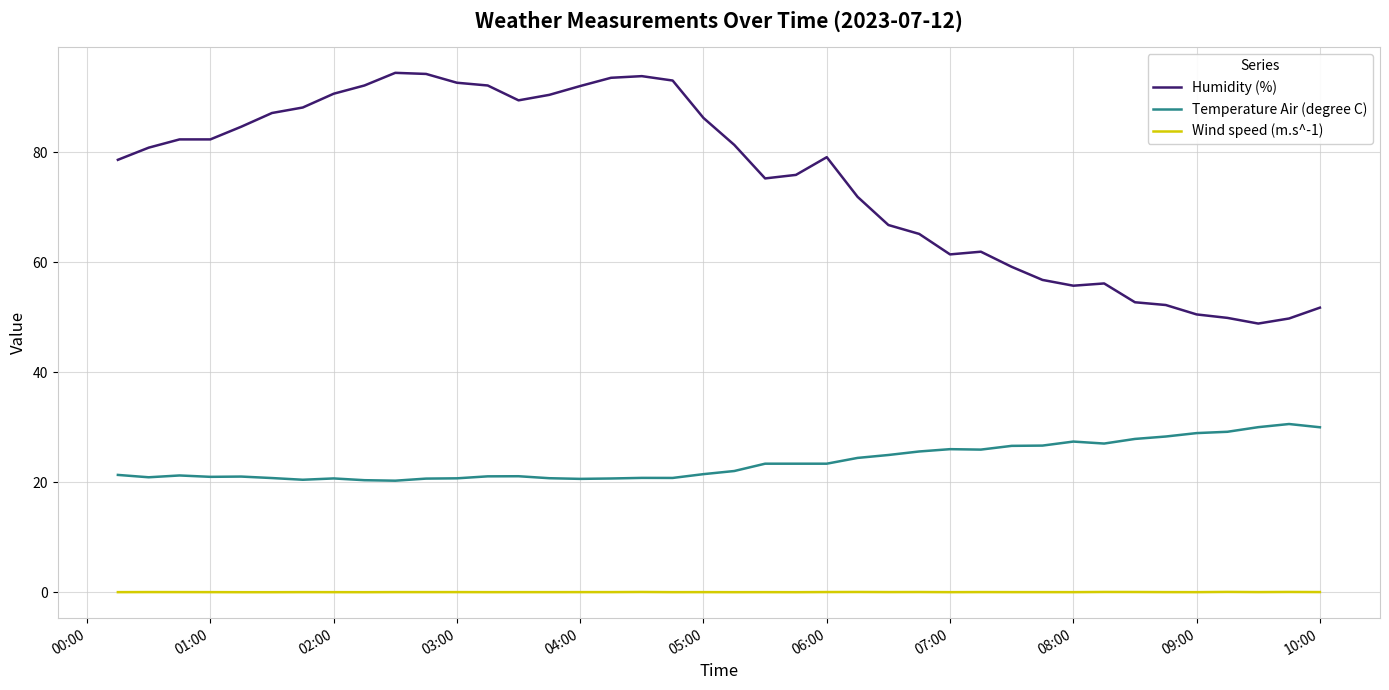

What is the difference between the maximum and minimum values in the Humidity (%) series?

45.6